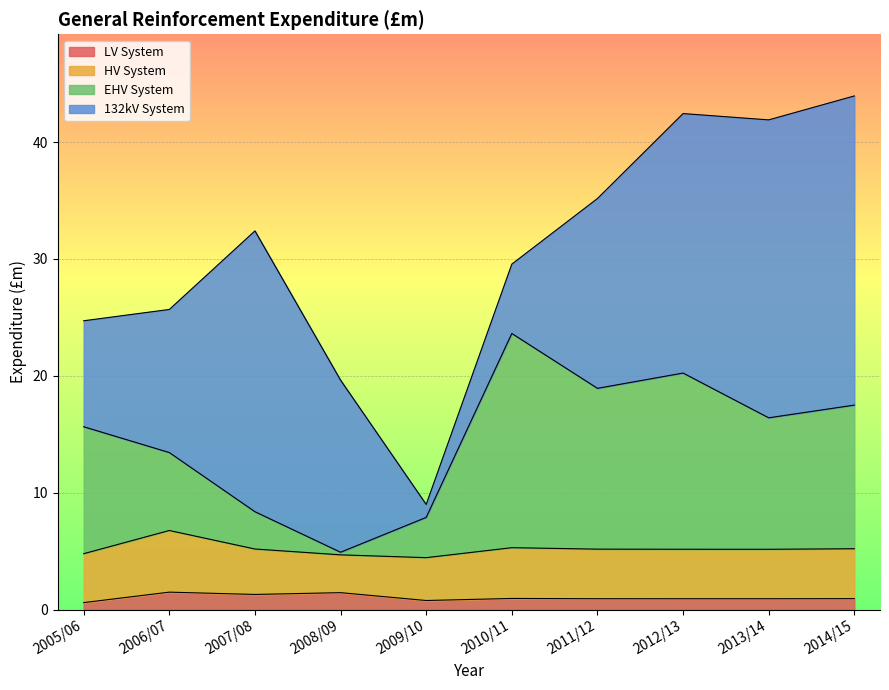

What is the highest value of the LV System series?

1.5